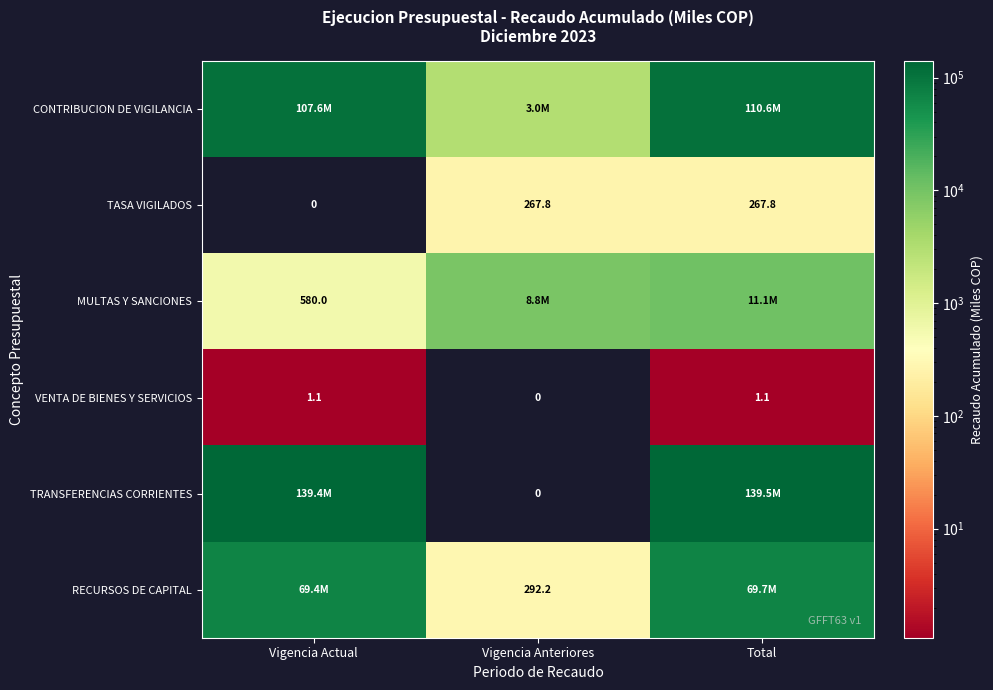

How many values in the TASA VIGILADOS series are below 267?

1